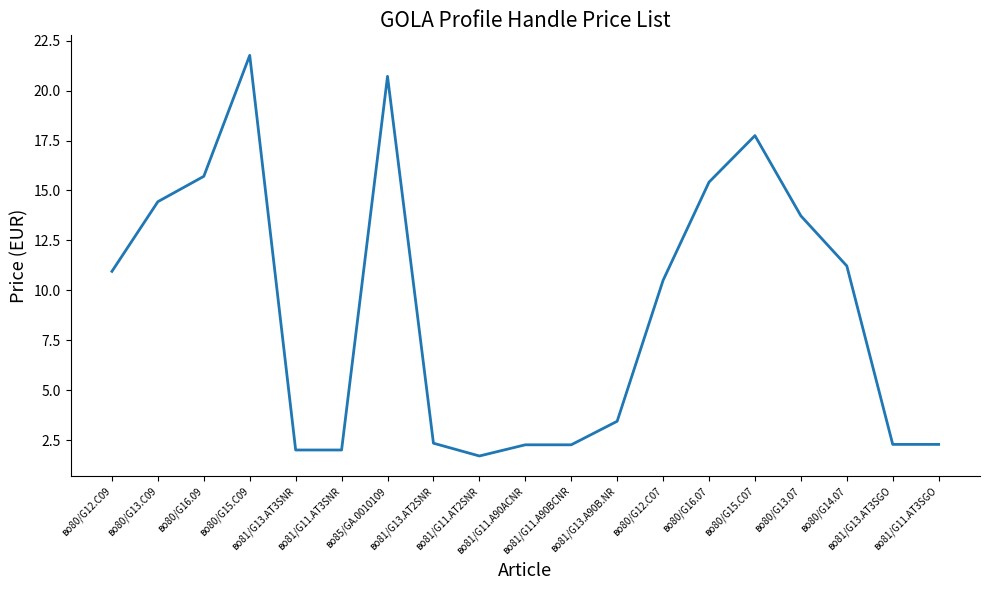

The value at во80/G15.C09 is 21.8. True or false?

True